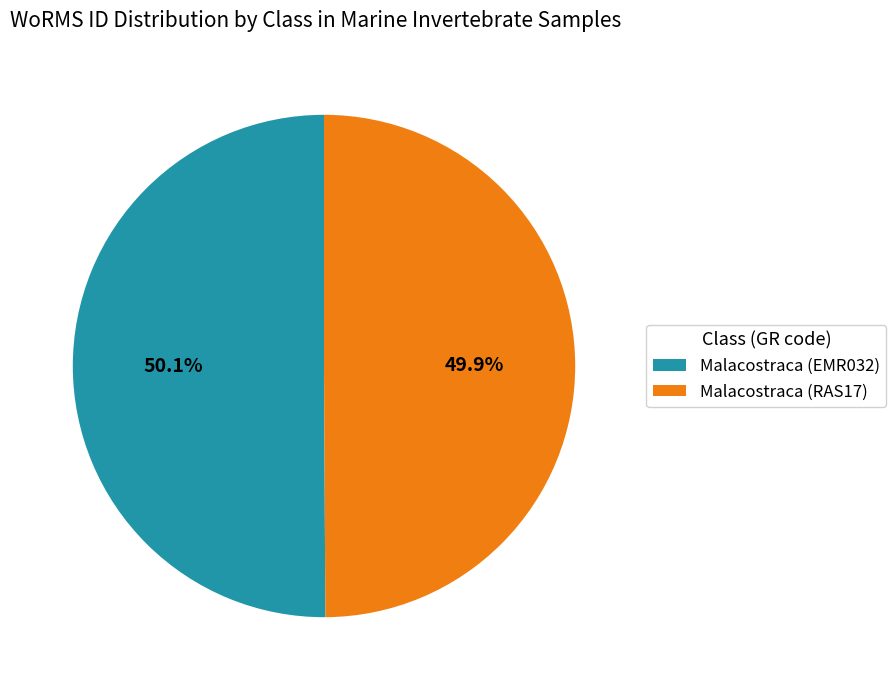

What is the ratio of the value at Malacostraca (EMR032) to the value at Malacostraca (RAS17)?

1.0